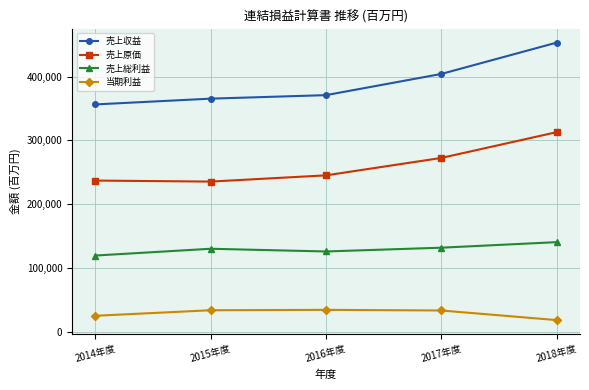

What is the value of the 売上総利益 point at the 5th from the left?

140393